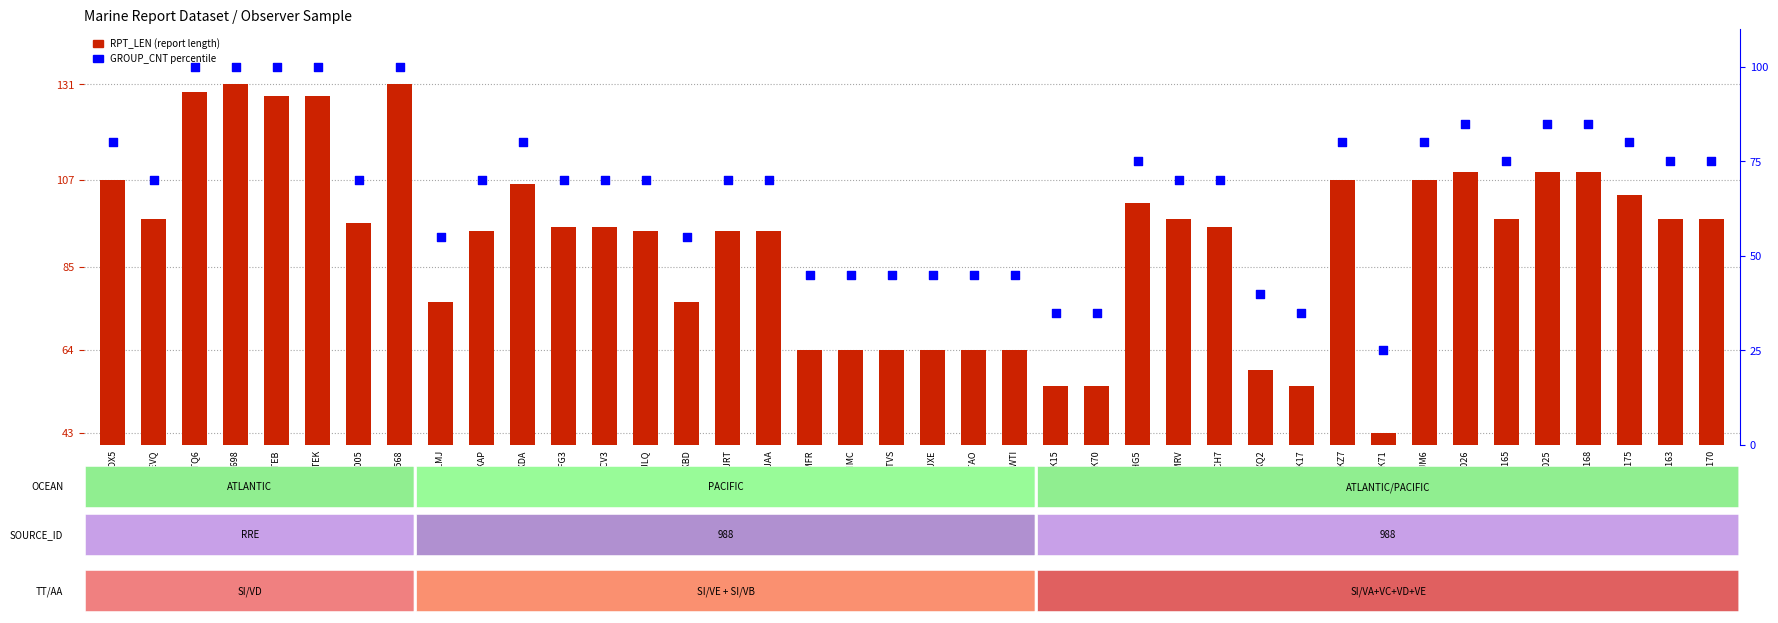

At how many categories does at least one series exceed 111?

5